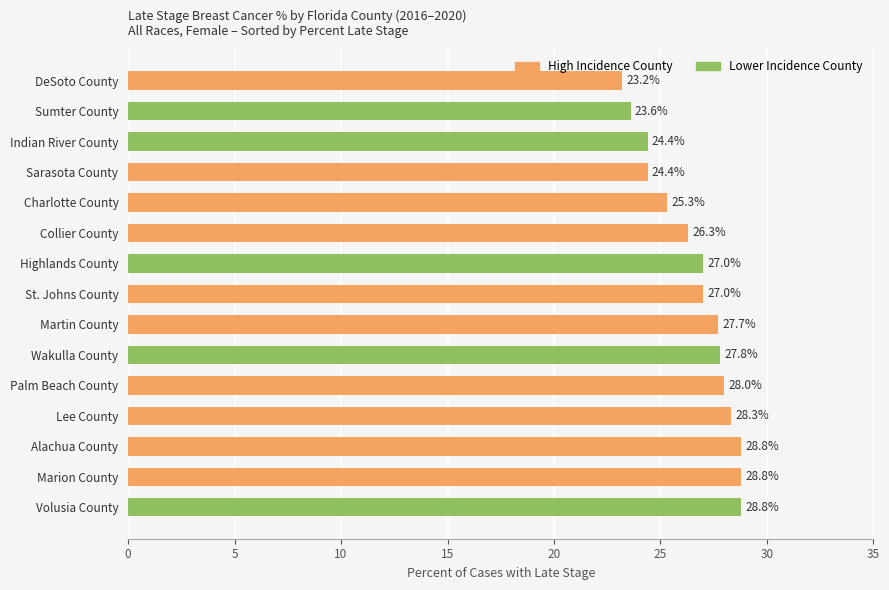

What is the minimum value shown in the chart?

23.2